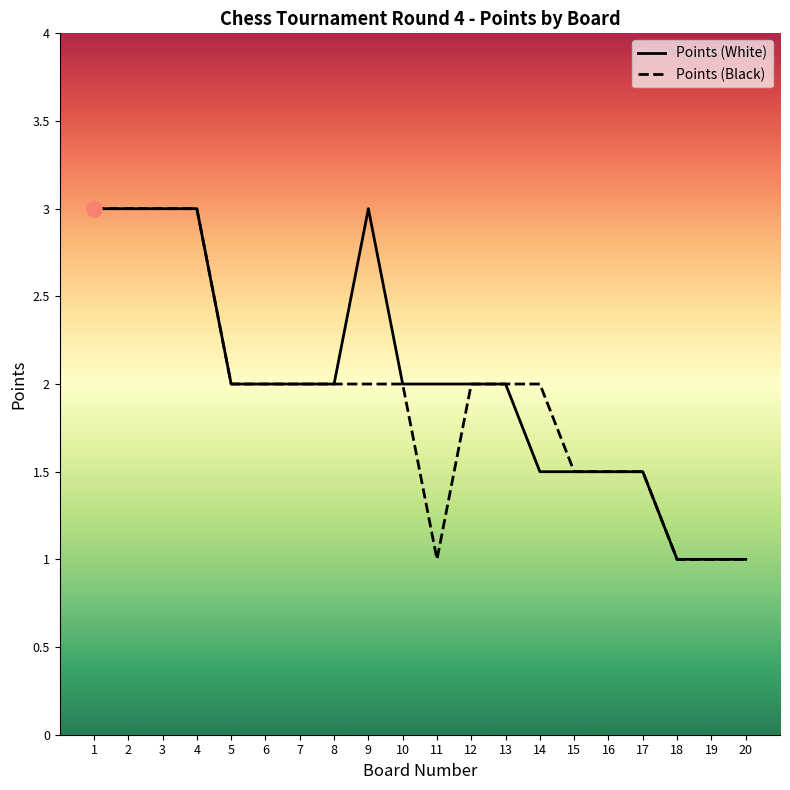

Which series contains the lowest Y value?

Points (White)